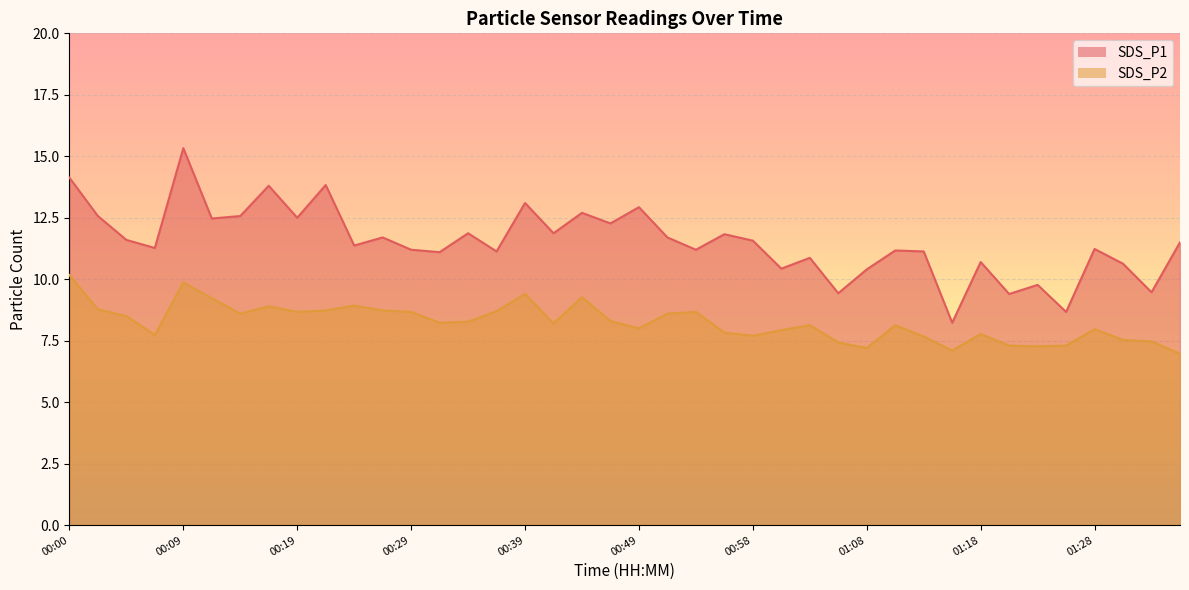

In SDS_P2, how many points are higher than both neighbors (excluding endpoints)?

10